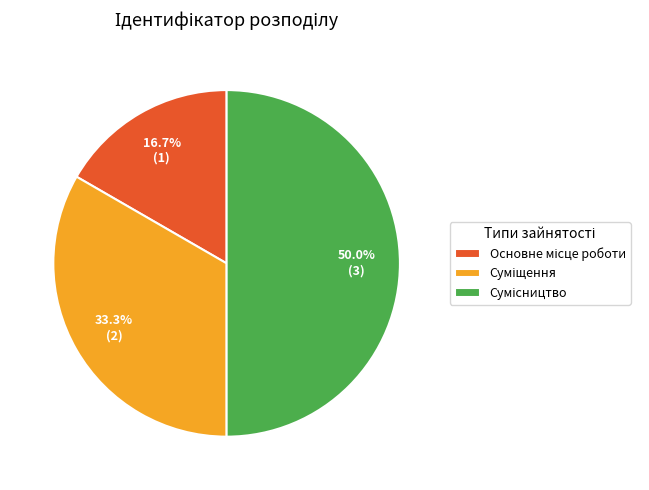

To the nearest percent, what is the combined percentage of Сумісництво and Основне місце роботи?

67%